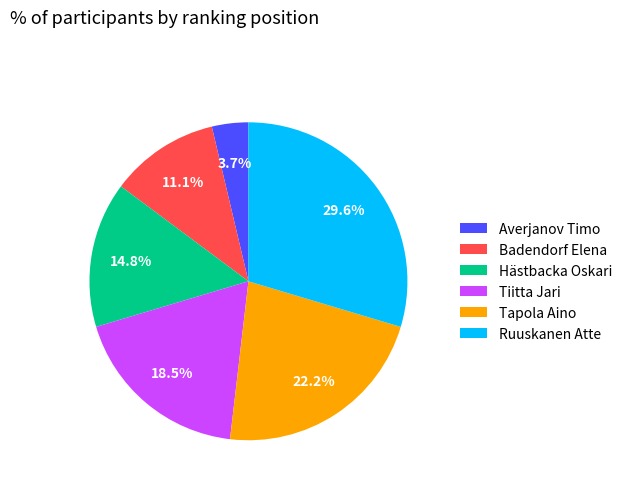

How many segments does this pie chart have?

6